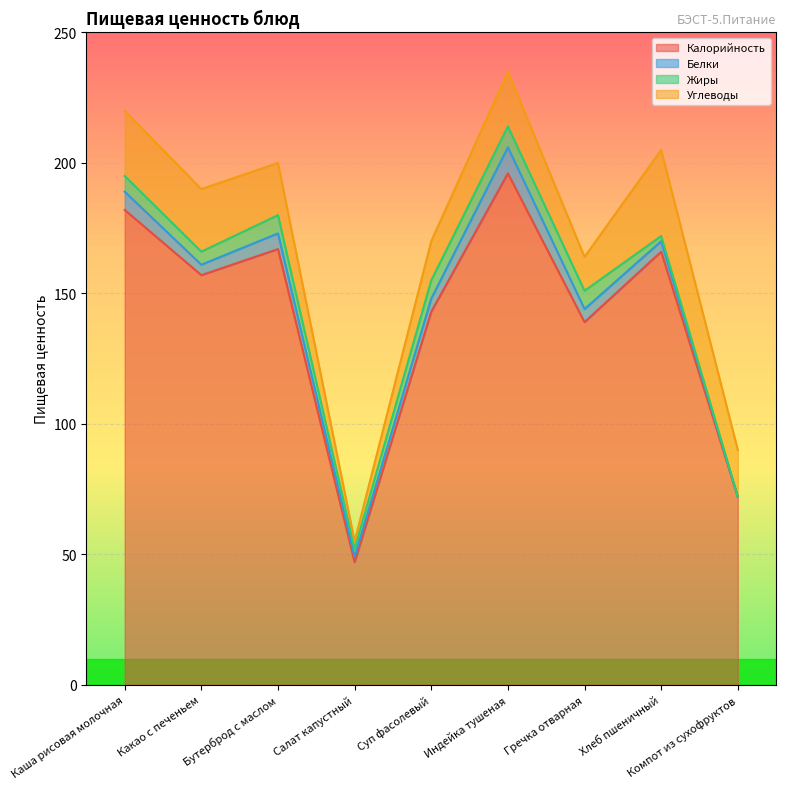

What is the label of the 1st point from the right?

Компот из сухофруктов